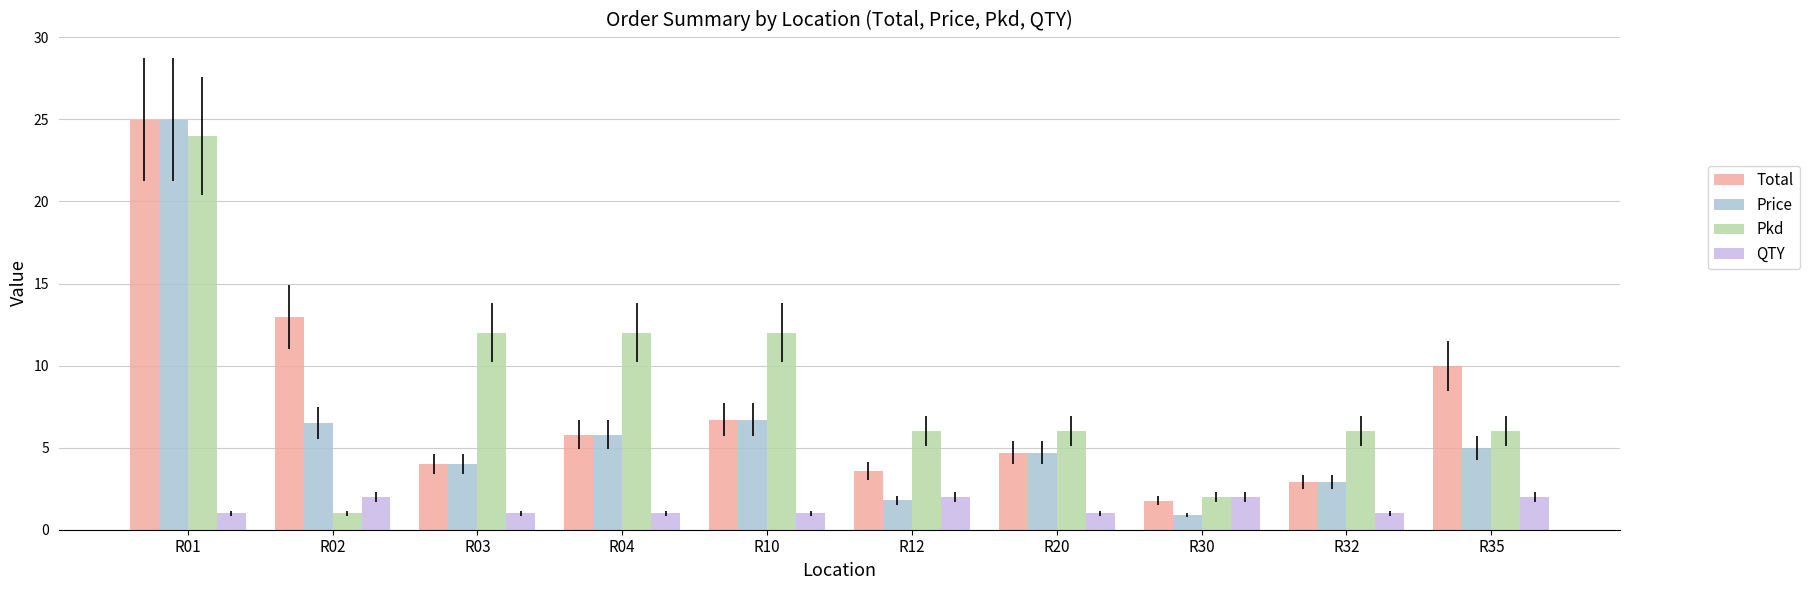

Which series has the largest range (max minus min)?

Price